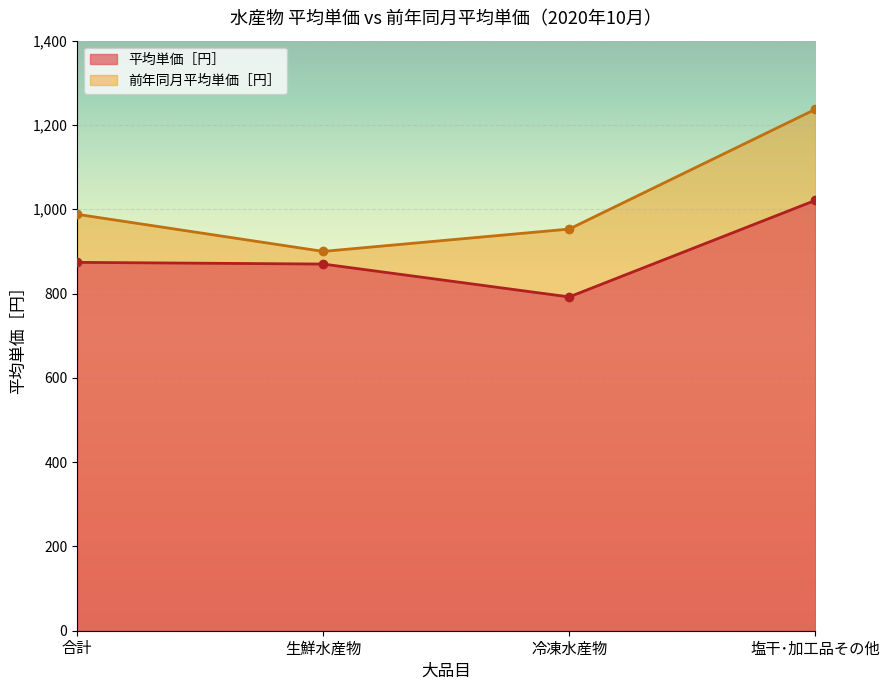

What is the approximate value of 平均単価［円］ at 冷凍水産物?

792